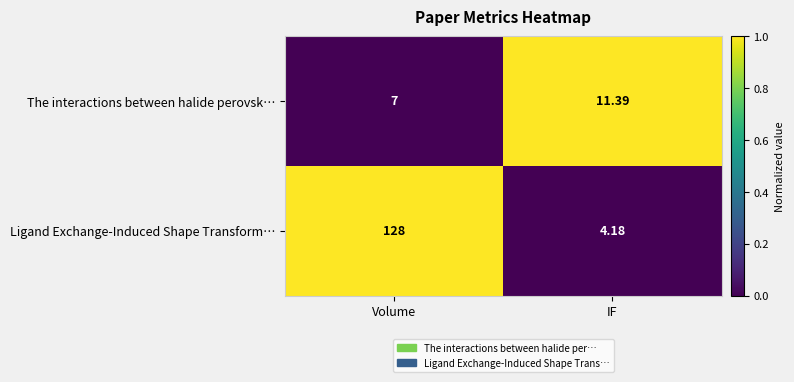

What is the maximum value shown in the chart?

128.0